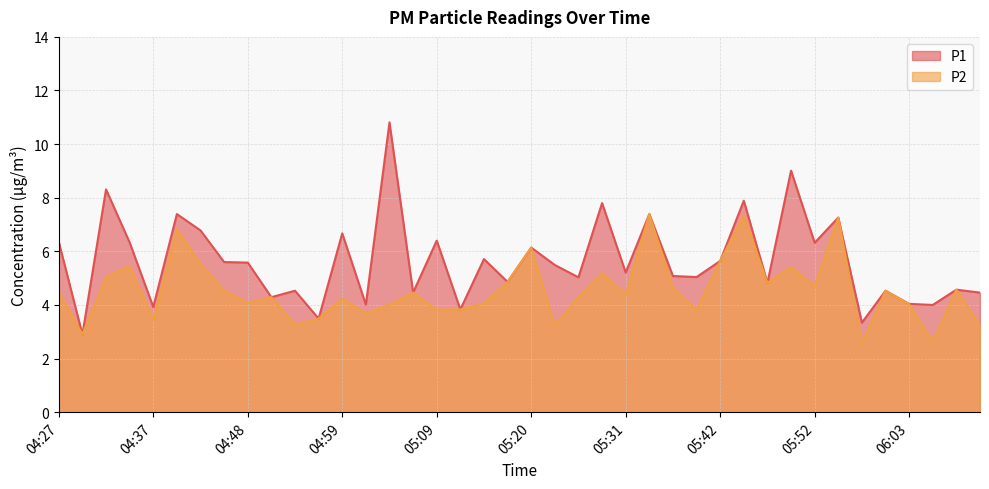

True or false: P2 and P1 cross at least once.

False